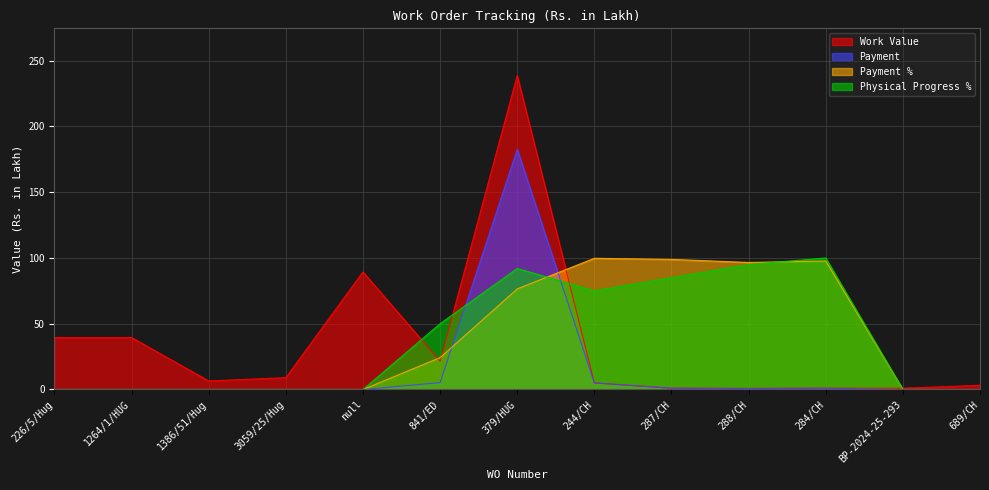

How many interior local valleys does the Physical Progress % series have?

1